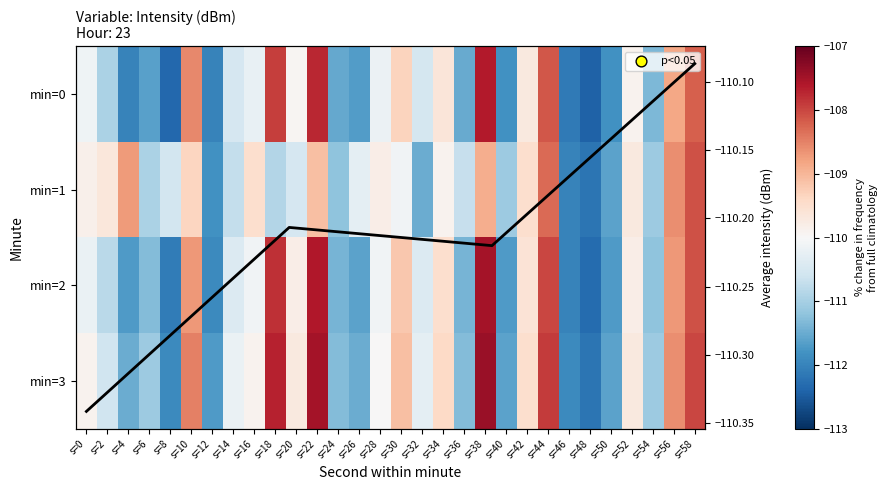

Reading left to right, what are all the values shown in this chart?

0: s=0=-110.1	s=2=-110.9	s=4=-112.0	s=6=-111.6	s=8=-112.4	s=10=-108.6	s=12=-112.0	s=14=-110.5	s=16=-110.2	s=18=-107.9	s=20=-109.9	s=22=-107.7	s=24=-111.5	s=26=-111.7	s=28=-110.2	s=30=-109.3	s=32=-110.5	s=34=-109.6	s=36=-111.5	s=38=-107.6	s=40=-111.8	s=42=-109.7	s=44=-108.1	s=46=-112.1	s=48=-112.4	s=50=-111.8	s=52=-109.9	s=54=-111.3	s=56=-108.8	s=58=-108.2
1: s=0=-109.8	s=2=-109.7	s=4=-108.7	s=6=-110.9	s=8=-110.6	s=10=-109.4	s=12=-111.8	s=14=-110.7	s=16=-109.5	s=18=-110.9	s=20=-110.5	s=22=-109.1	s=24=-111.2	s=26=-110.3	s=28=-109.8	s=30=-110.1	s=32=-111.5	s=34=-109.9	s=36=-110.7	s=38=-108.9	s=40=-111.1	s=42=-109.5	s=44=-108.3	s=46=-112.0	s=48=-112.2	s=50=-111.6	s=52=-109.7	s=54=-111.1	s=56=-108.6	s=58=-108.1
2: s=0=-110.2	s=2=-110.8	s=4=-111.7	s=6=-111.3	s=8=-112.1	s=10=-108.7	s=12=-111.9	s=14=-110.4	s=16=-110.1	s=18=-107.8	s=20=-109.8	s=22=-107.6	s=24=-111.4	s=26=-111.6	s=28=-110.1	s=30=-109.2	s=32=-110.4	s=34=-109.5	s=36=-111.4	s=38=-107.5	s=40=-111.7	s=42=-109.6	s=44=-108.0	s=46=-112.0	s=48=-112.3	s=50=-111.7	s=52=-109.8	s=54=-111.2	s=56=-108.7	s=58=-108.1
3: s=0=-109.9	s=2=-110.6	s=4=-111.5	s=6=-111.1	s=8=-111.9	s=10=-108.5	s=12=-111.7	s=14=-110.2	s=16=-109.9	s=18=-107.7	s=20=-109.7	s=22=-107.5	s=24=-111.3	s=26=-111.5	s=28=-110.0	s=30=-109.1	s=32=-110.3	s=34=-109.4	s=36=-111.3	s=38=-107.4	s=40=-111.6	s=42=-109.5	s=44=-107.9	s=46=-111.9	s=48=-112.2	s=50=-111.6	s=52=-109.7	s=54=-111.1	s=56=-108.6	s=58=-108.0